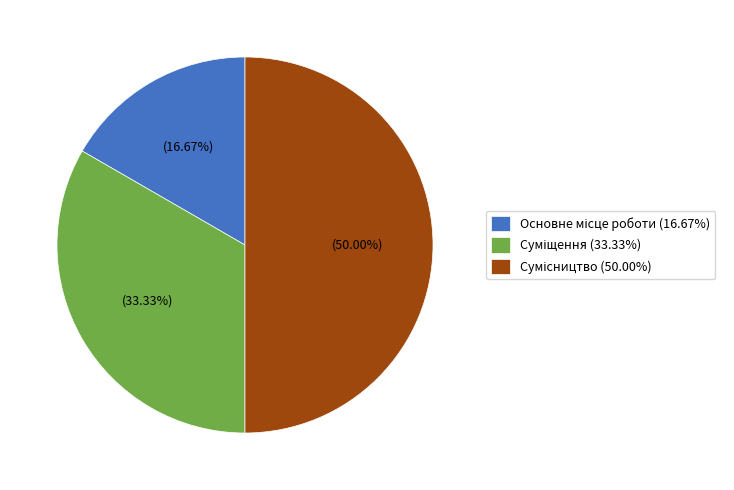

Count the number of slices in the pie.

3